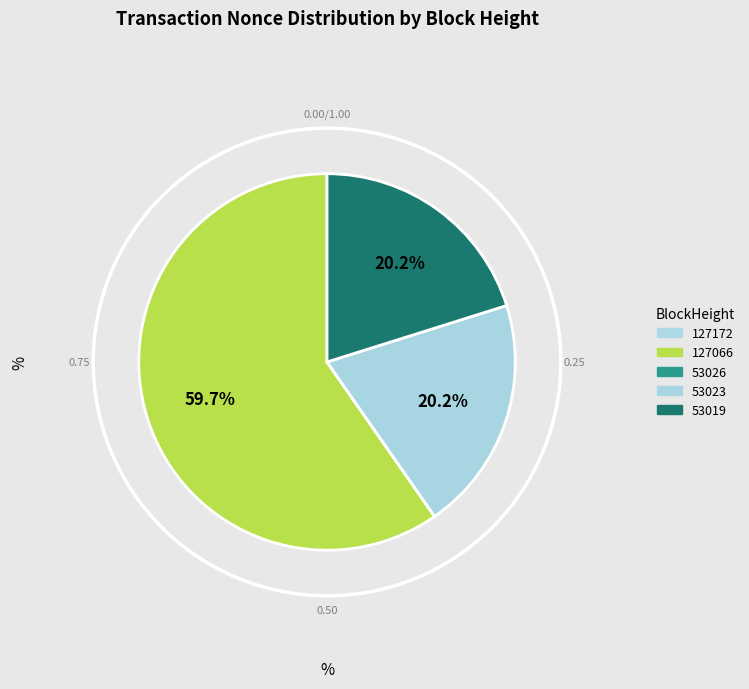

The 127172 slice represents 0% of the pie. True or false?

True